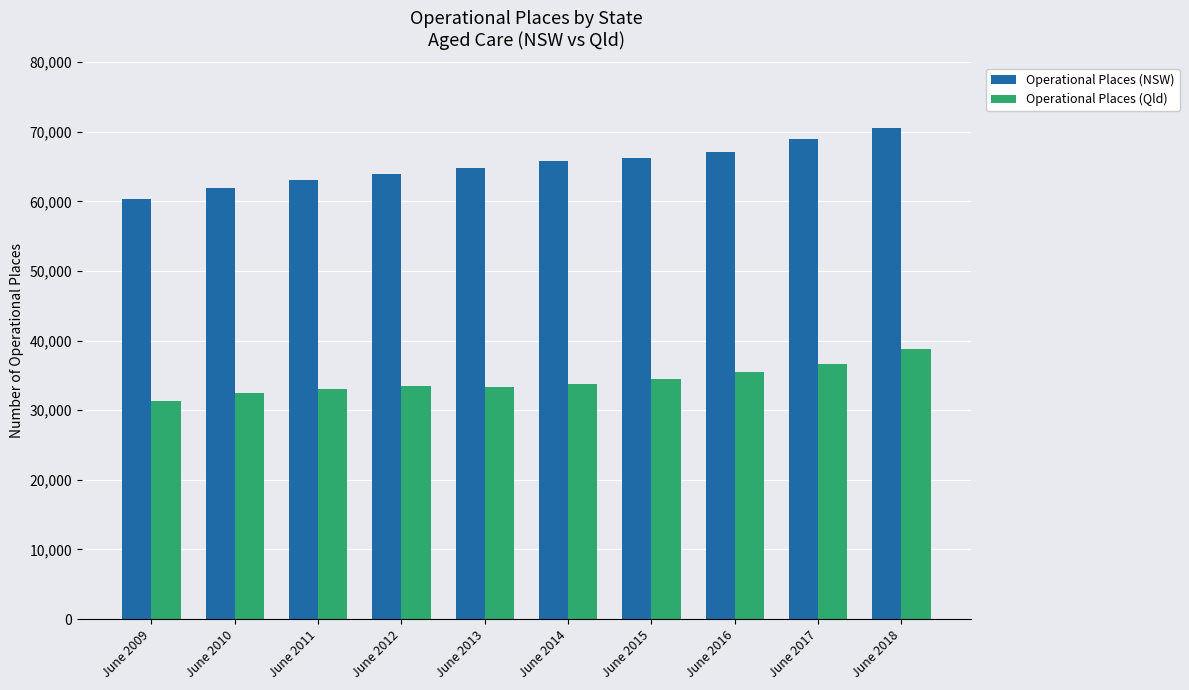

What is the value of the Operational Places (NSW) bar at the 9th from the left?

68967